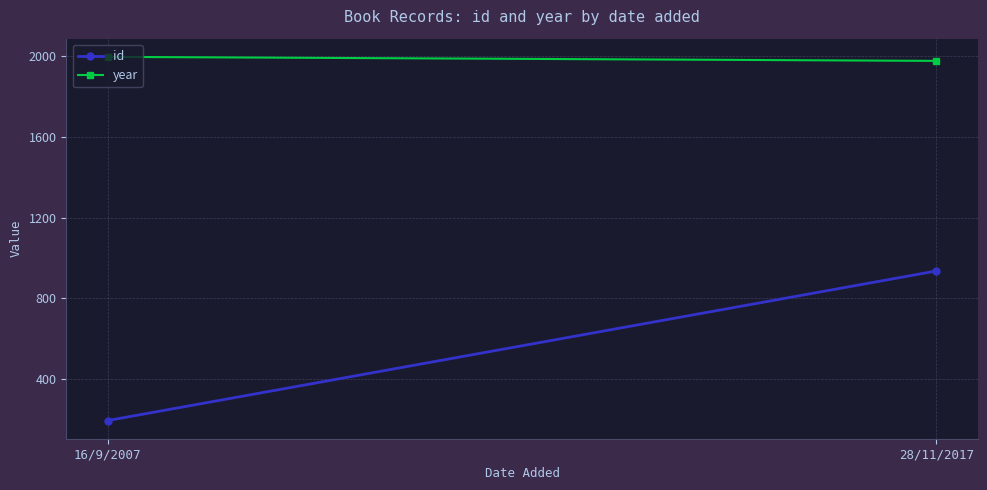

What is the sum of the year values at 28/11/2017 and 16/9/2007?

3972